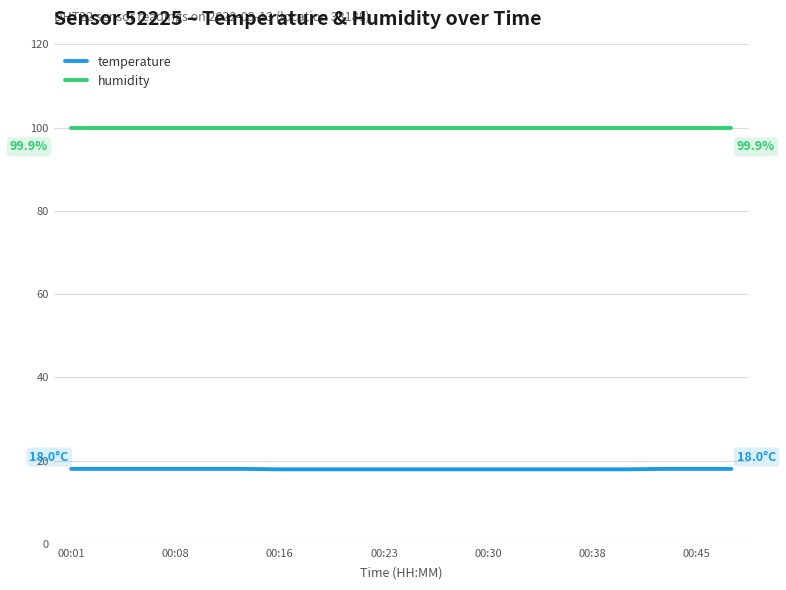

List the series in order of their peak value, highest first.

humidity, temperature